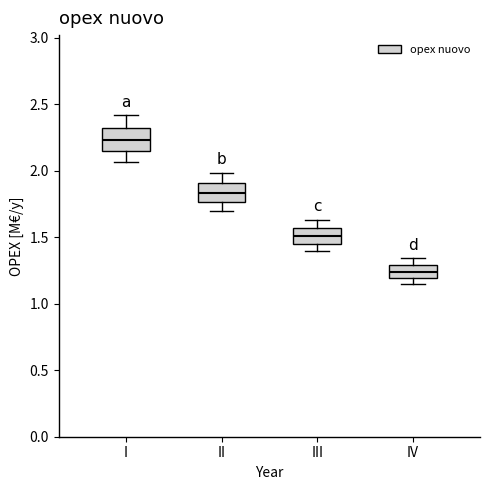

Reading left to right, transcribe this box plot: for each box, give where its median line is, the range the box spans, and where its two whiskers end, as read against the y-axis. The values are not printed on the chart, so give them approximately, as read against the axis.

I: median 2.25, box 2.15 to 2.30, whiskers 2.05 to 2.40
II: median 1.85, box 1.75 to 1.90, whiskers 1.70 to 2.00
III: median 1.50, box 1.45 to 1.55, whiskers 1.40 to 1.65
IV: median 1.25, box 1.20 to 1.30, whiskers 1.15 to 1.35